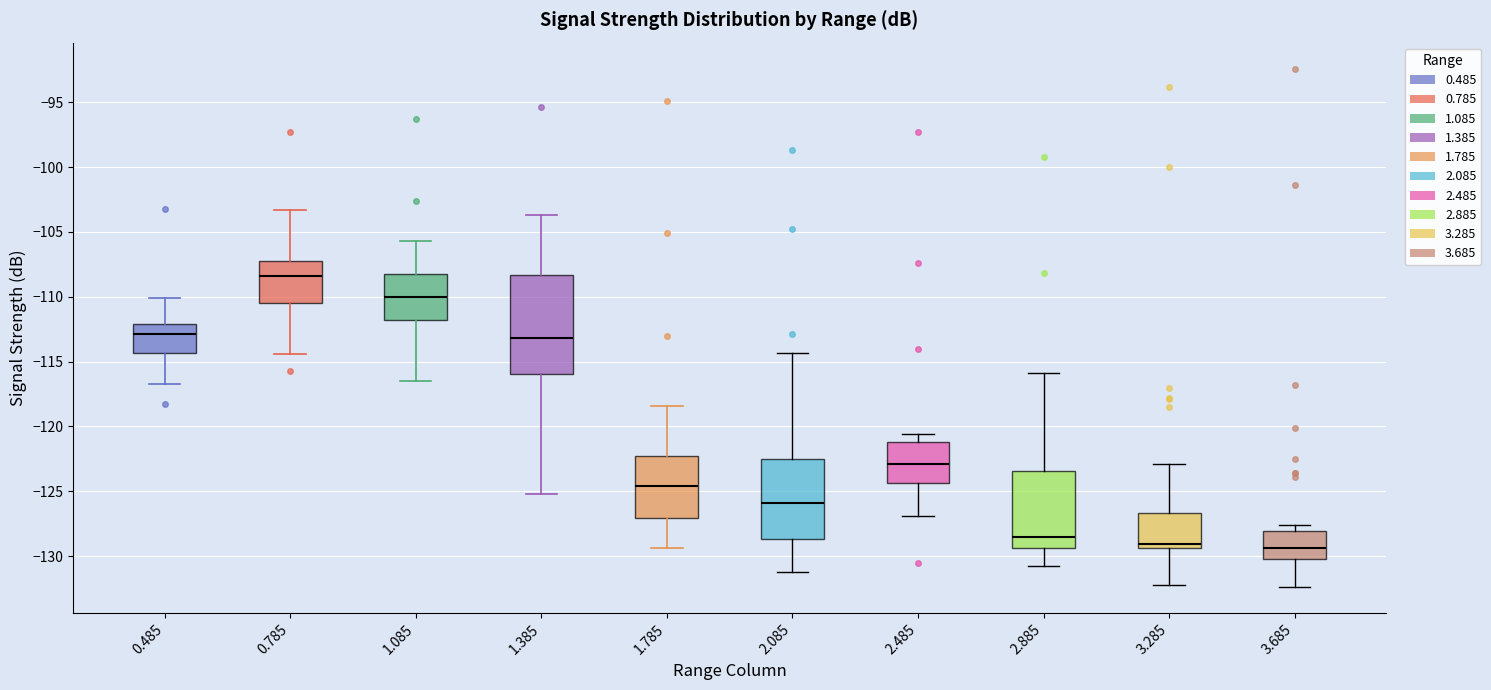

Reading left to right, transcribe this box plot: for each box, give where its median line is, the range the box spans, and where its two whiskers end, as read against the y-axis. The values are not printed on the chart, so give them approximately, as read against the axis.

0.485: median -113.0, box -114.5 to -112.0, whiskers -116.5 to -110.0
0.785: median -108.5, box -110.5 to -107.0, whiskers -114.5 to -103.5
1.085: median -110.0, box -112.0 to -108.0, whiskers -116.5 to -105.5
1.385: median -113.0, box -116.0 to -108.5, whiskers -125.0 to -103.5
1.785: median -124.5, box -127.0 to -122.0, whiskers -129.5 to -118.5
2.085: median -126.0, box -128.5 to -122.5, whiskers -131.0 to -114.5
2.485: median -123.0, box -124.5 to -121.0, whiskers -127.0 to -120.5
2.885: median -128.5, box -129.5 to -123.5, whiskers -131.0 to -116.0
3.285: median -129.0, box -129.5 to -126.5, whiskers -132.0 to -123.0
3.685: median -129.5, box -130.0 to -128.0, whiskers -132.5 to -127.5